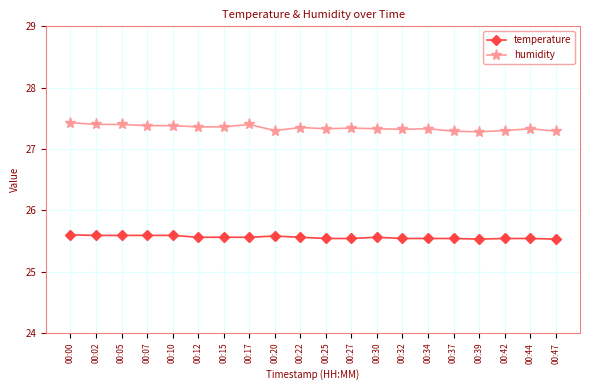

True or false: temperature and humidity cross at least once.

False